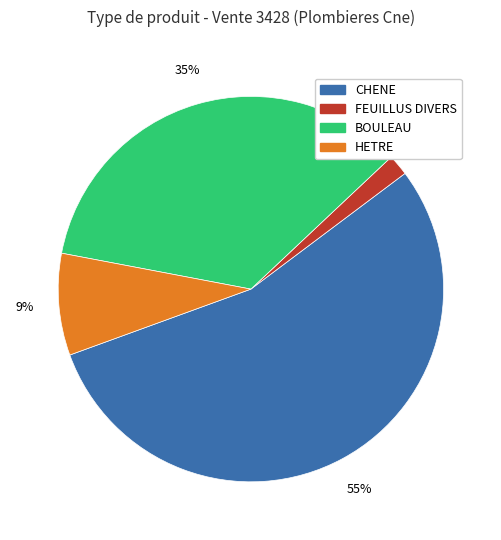

What is the ratio of the value at BOULEAU to the value at CHENE?

0.6